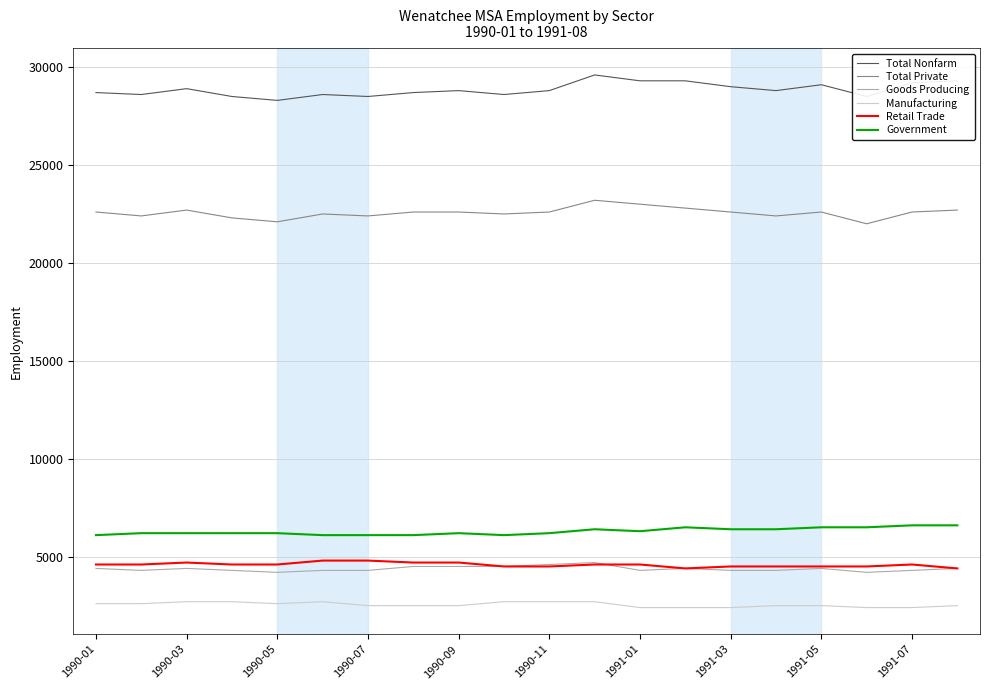

How many lines are shown in the chart?

6